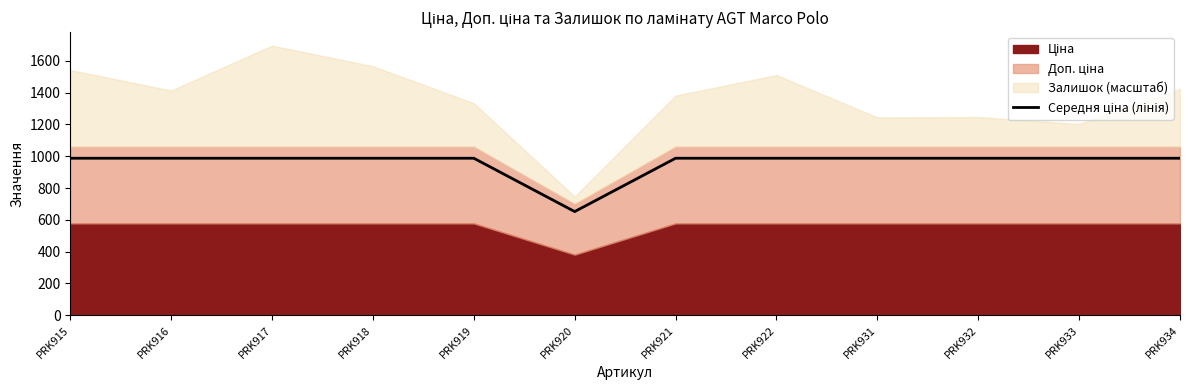

What is the minimum value shown in the chart?

652.2